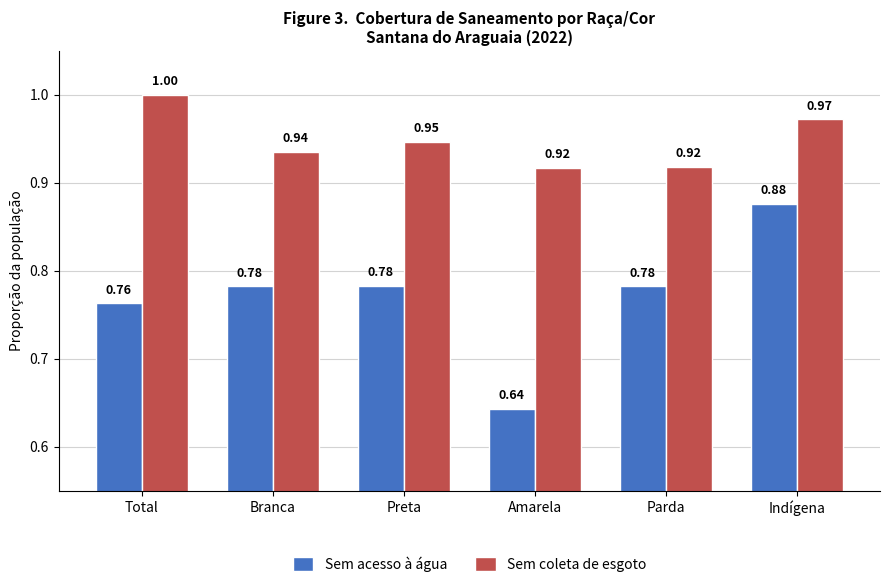

What is the difference between the maximum and minimum values in the Sem acesso à água series?

0.2